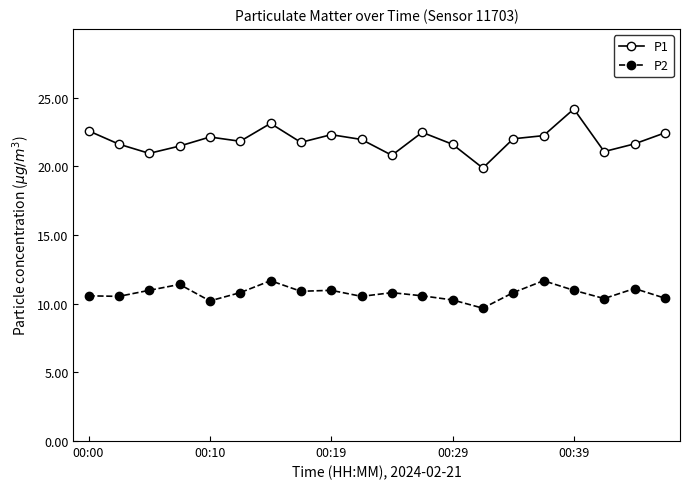

Which series has the largest range (max minus min)?

P1